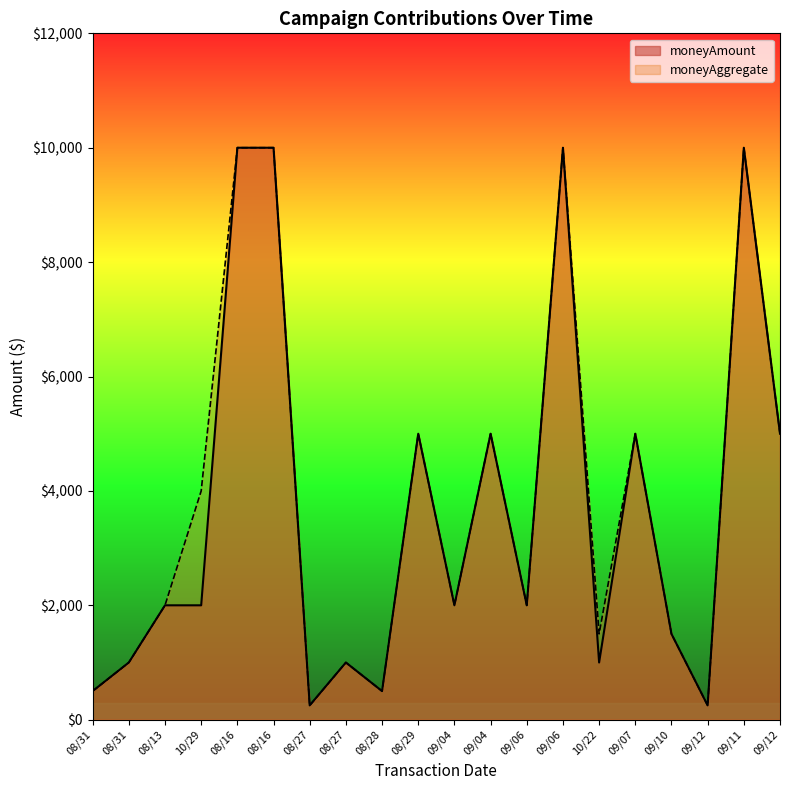

Rank the series at 09/12 from lowest to highest value.

moneyAmount, moneyAggregate